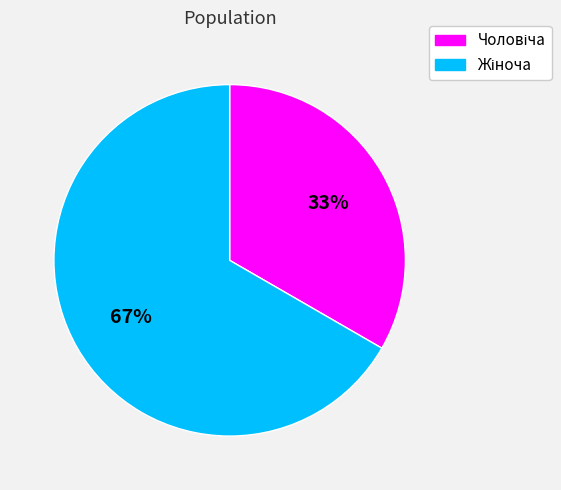

To the nearest percent, what is the average slice percentage?

50%